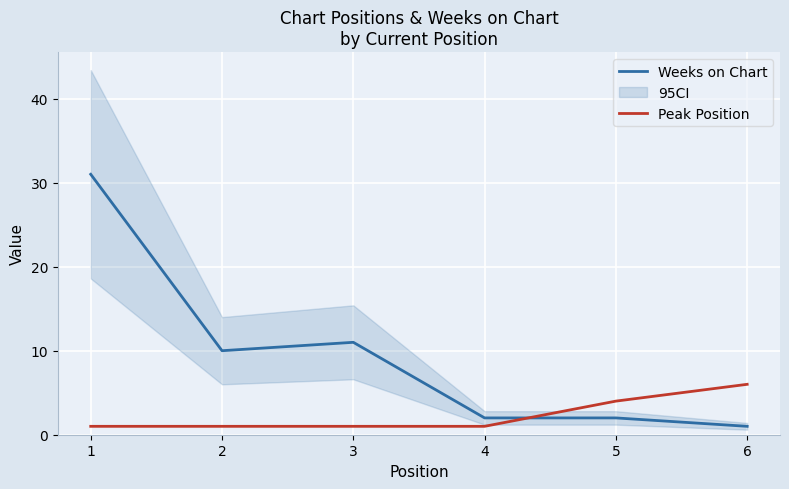

Where do Peak Position and Weeks on Chart first cross each other?

4 and 5